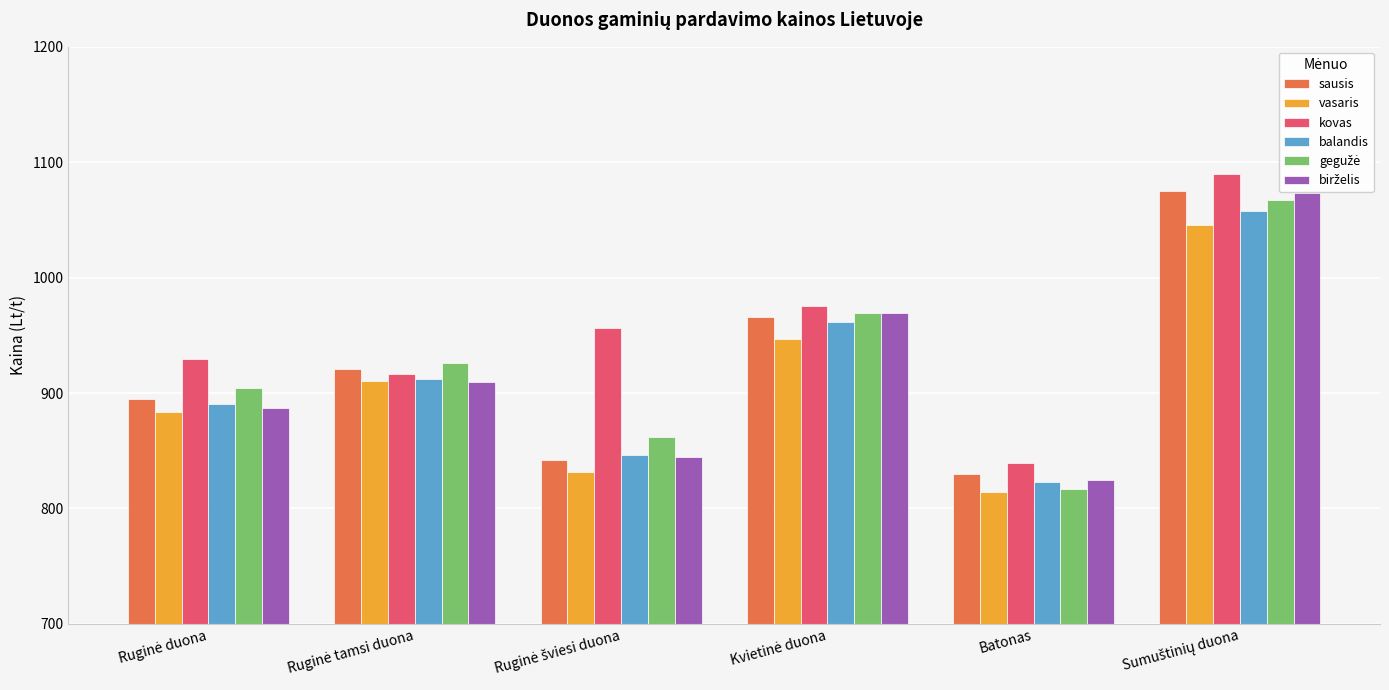

The vasaris series shows 1045.7 at Sumuštinių duona. True or false?

True